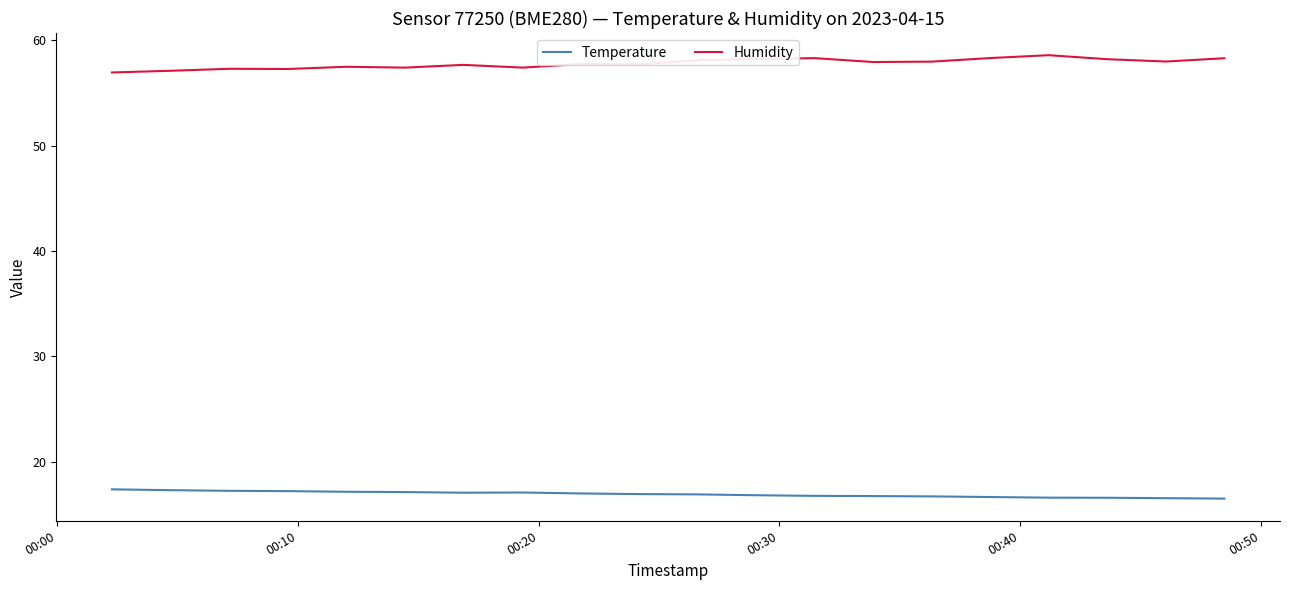

How many lines are shown in the chart?

2